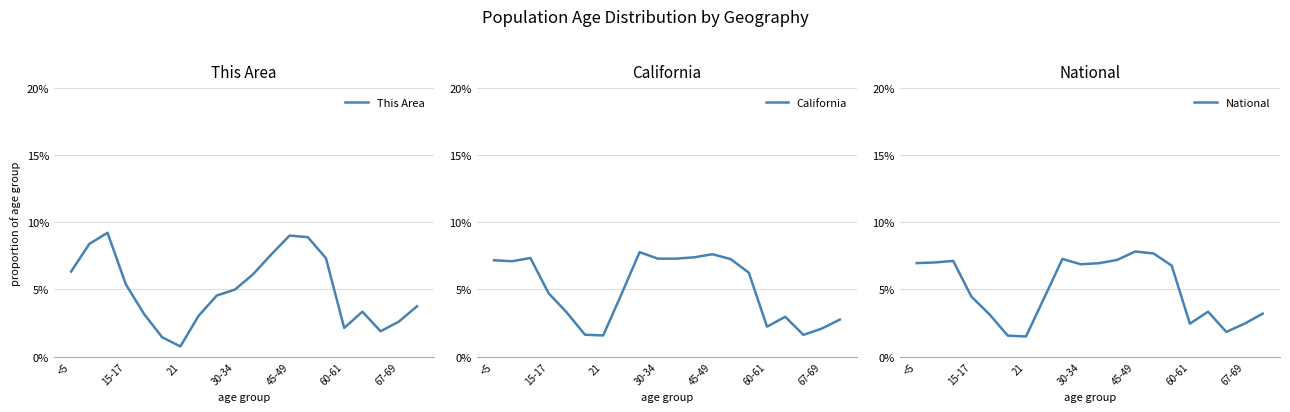

What is the approximate value of This Area at 67-69?

2.6